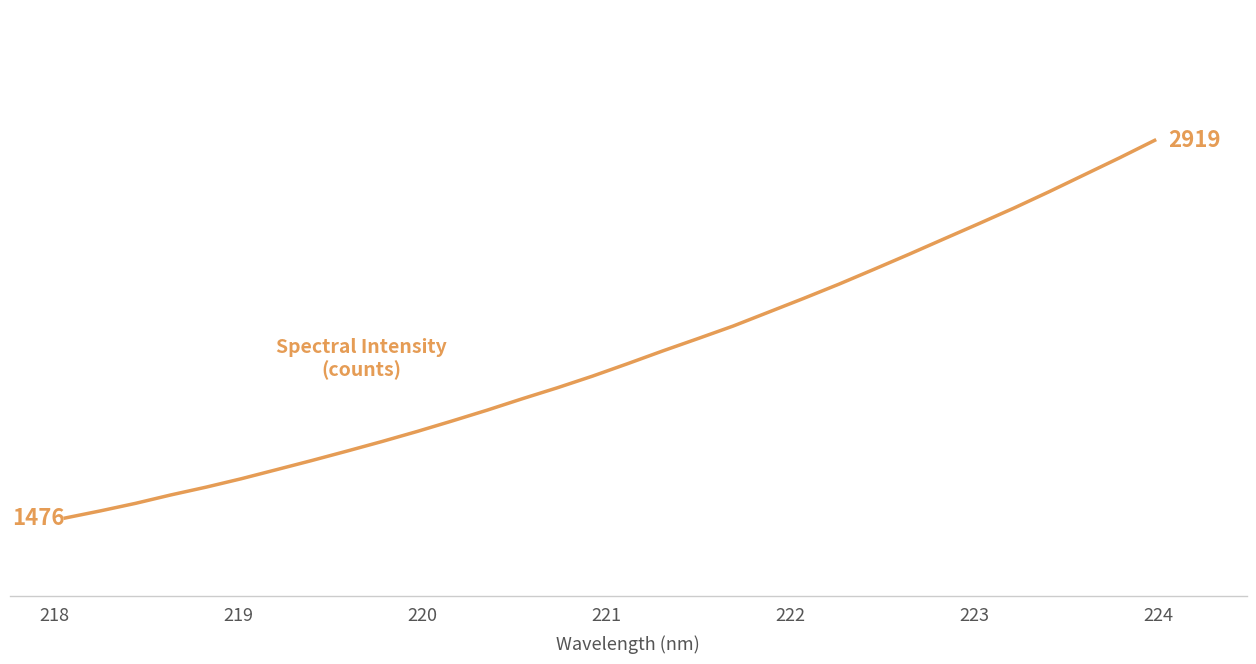

What is the minimum value shown in the chart?

1475.6